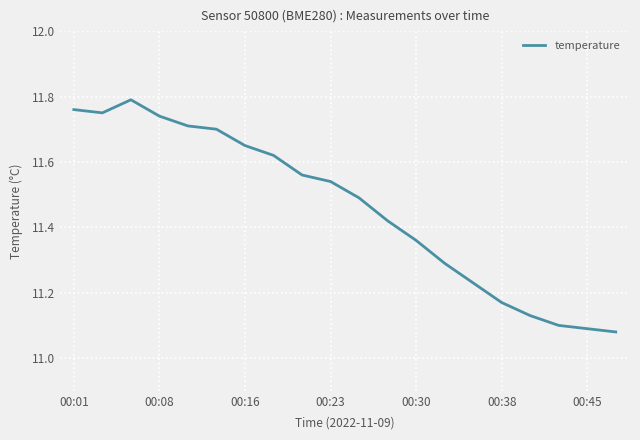

What is the difference between the maximum and minimum values?

0.7